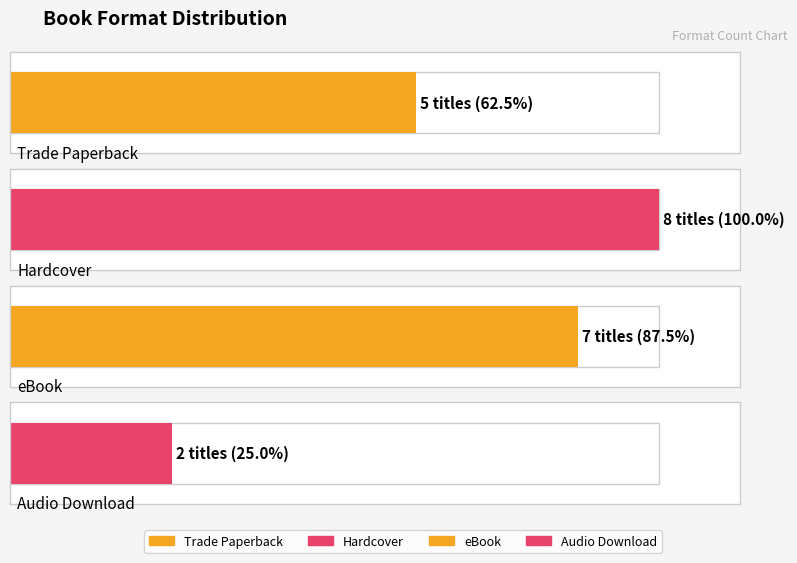

How many values are below 7?

2